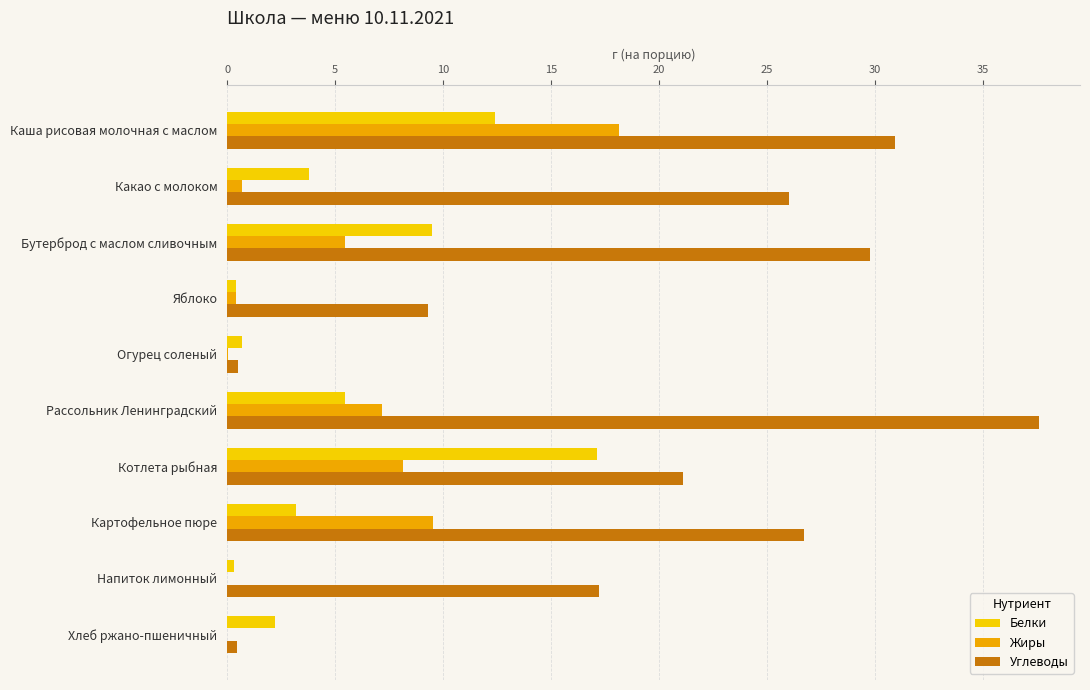

True or false: Белки has a value of 17.1 at Котлета рыбная.

True